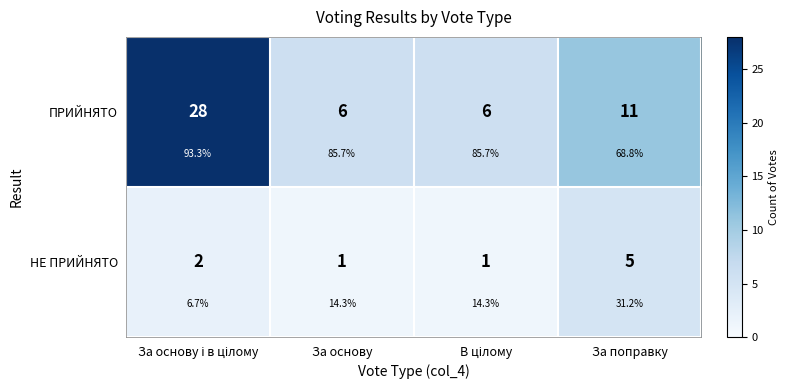

Which series has the largest total across all categories?

ПРИЙНЯТО